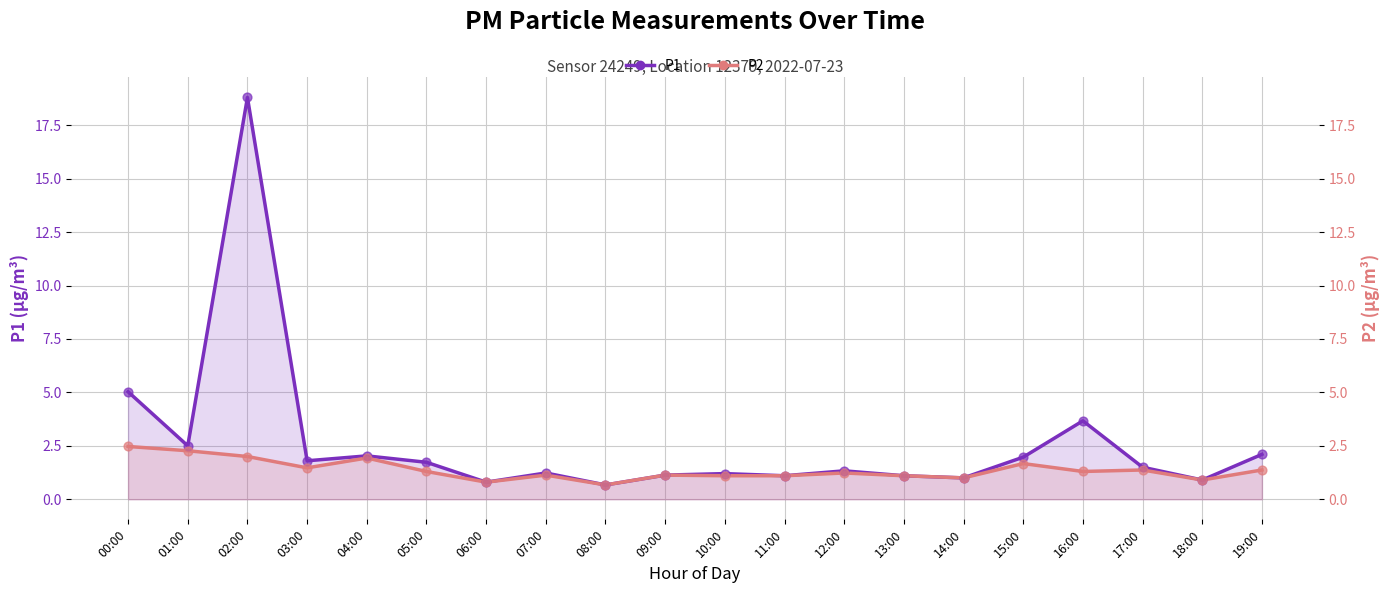

What are all the series names shown in the legend?

P1, P2